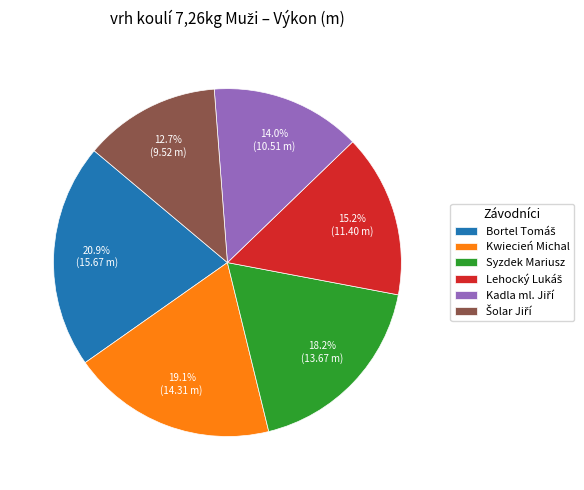

What portion of the pie excludes Kwiecień Michal?

80.9%